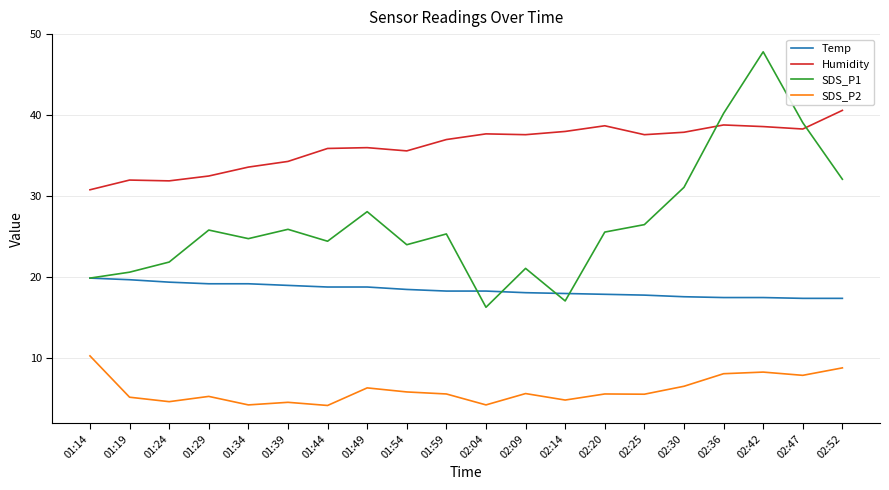

What are all the series names shown in the legend?

Temp, Humidity, SDS_P1, SDS_P2